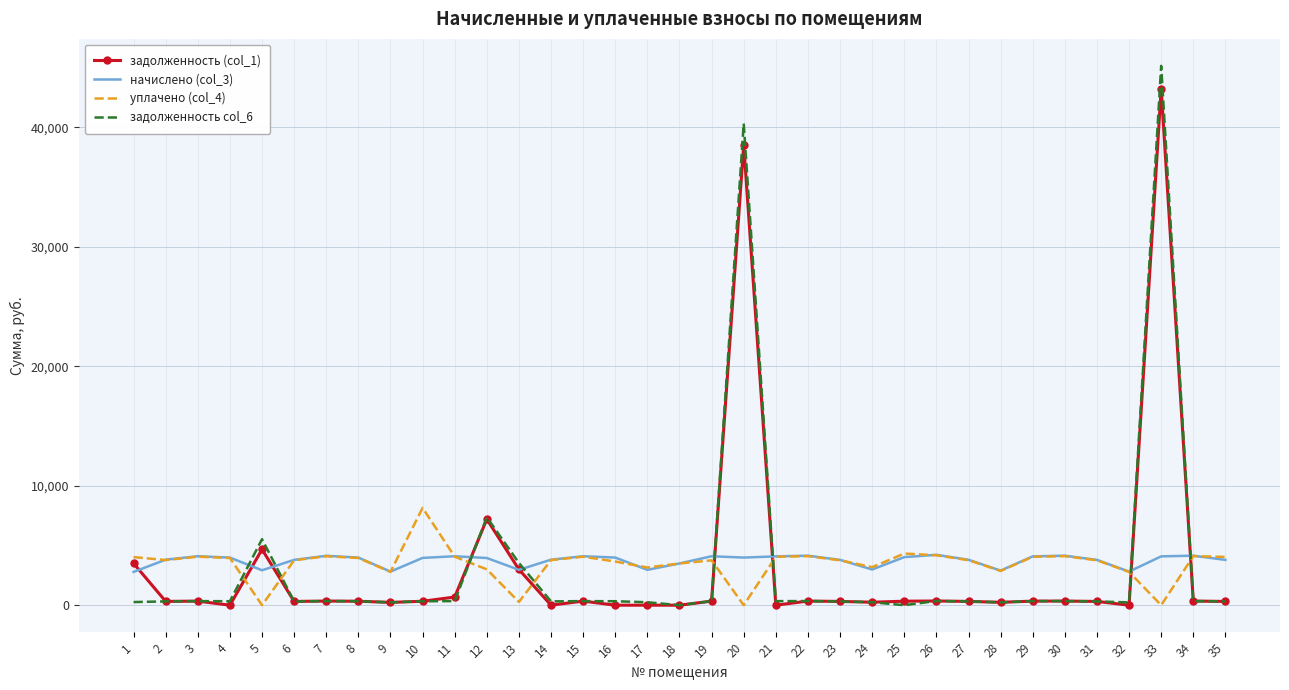

Is the value of задолженность col_6 at 20 greater than the value of задолженность (col_1) at 15?

Yes